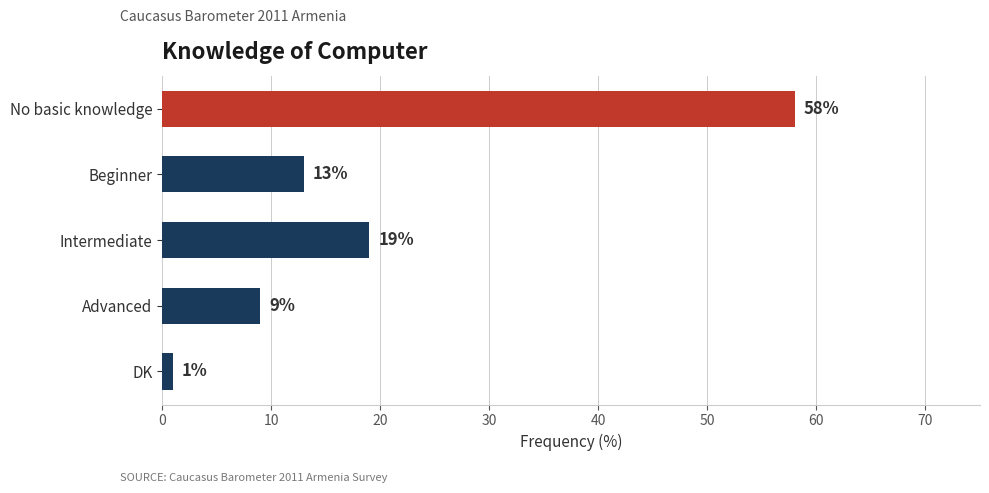

Rank the categories by value from highest to lowest.

No basic knowledge, Intermediate, Beginner, Advanced, DK